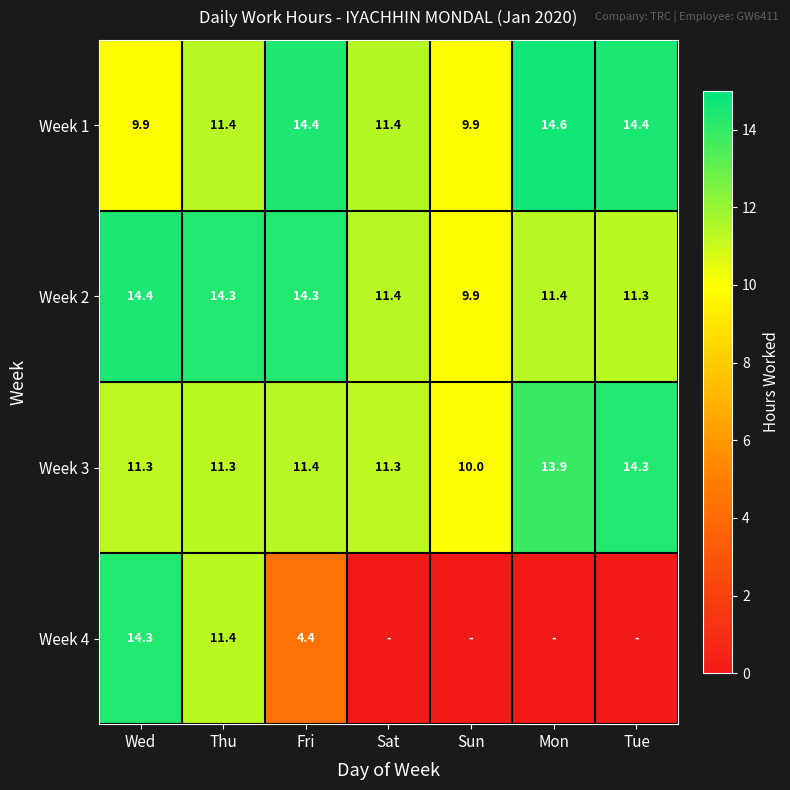

What is the sum of all Week 2 values?

87.0